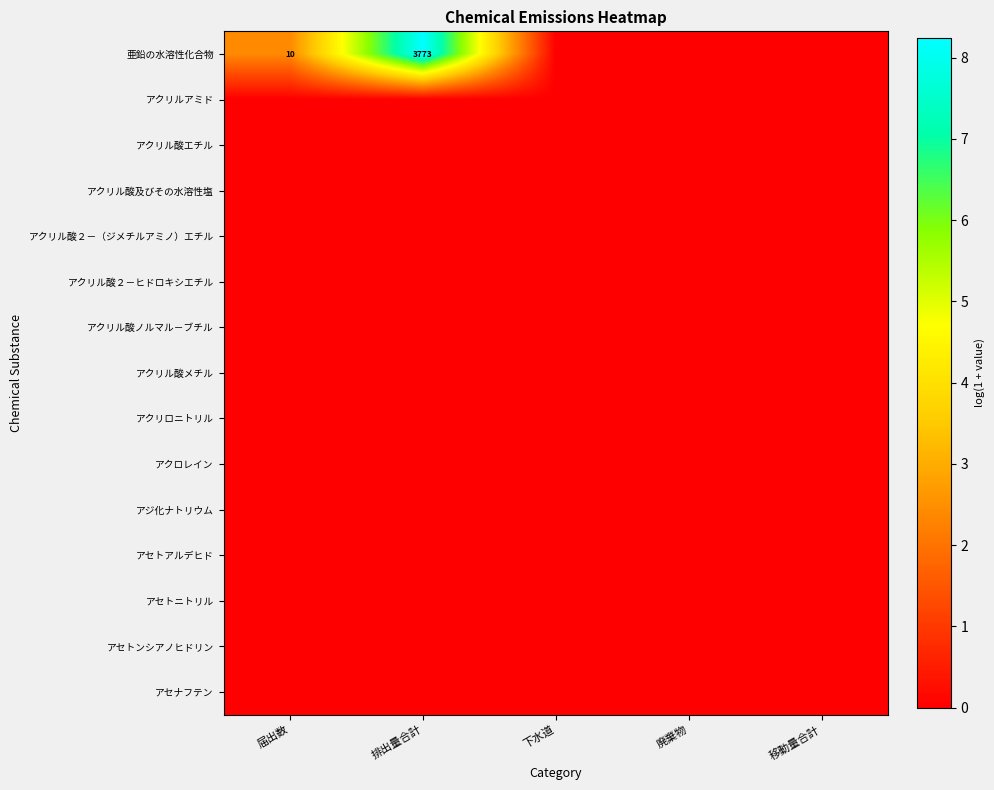

Which has a higher value, 移動量合計 or 届出数?

届出数